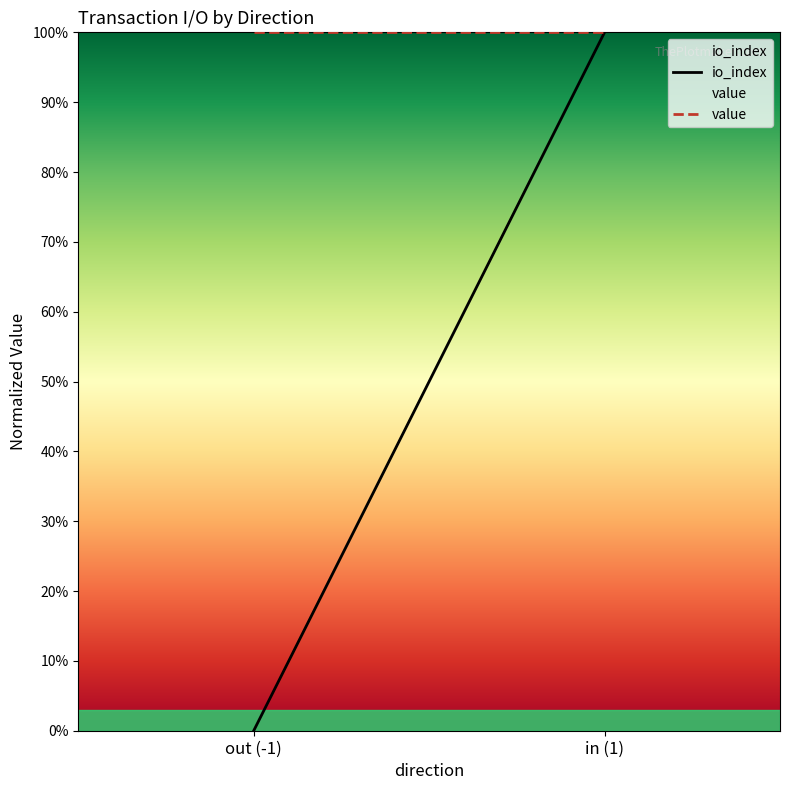

Rank the categories by value value from highest to lowest.

out (-1), in (1)